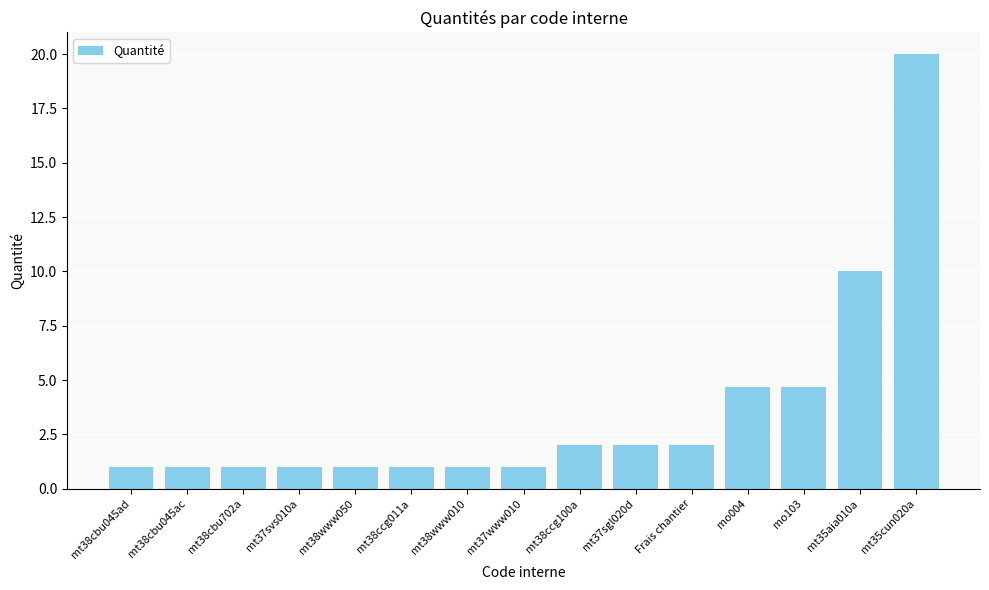

What is the difference between the second highest and second lowest values?

9.0